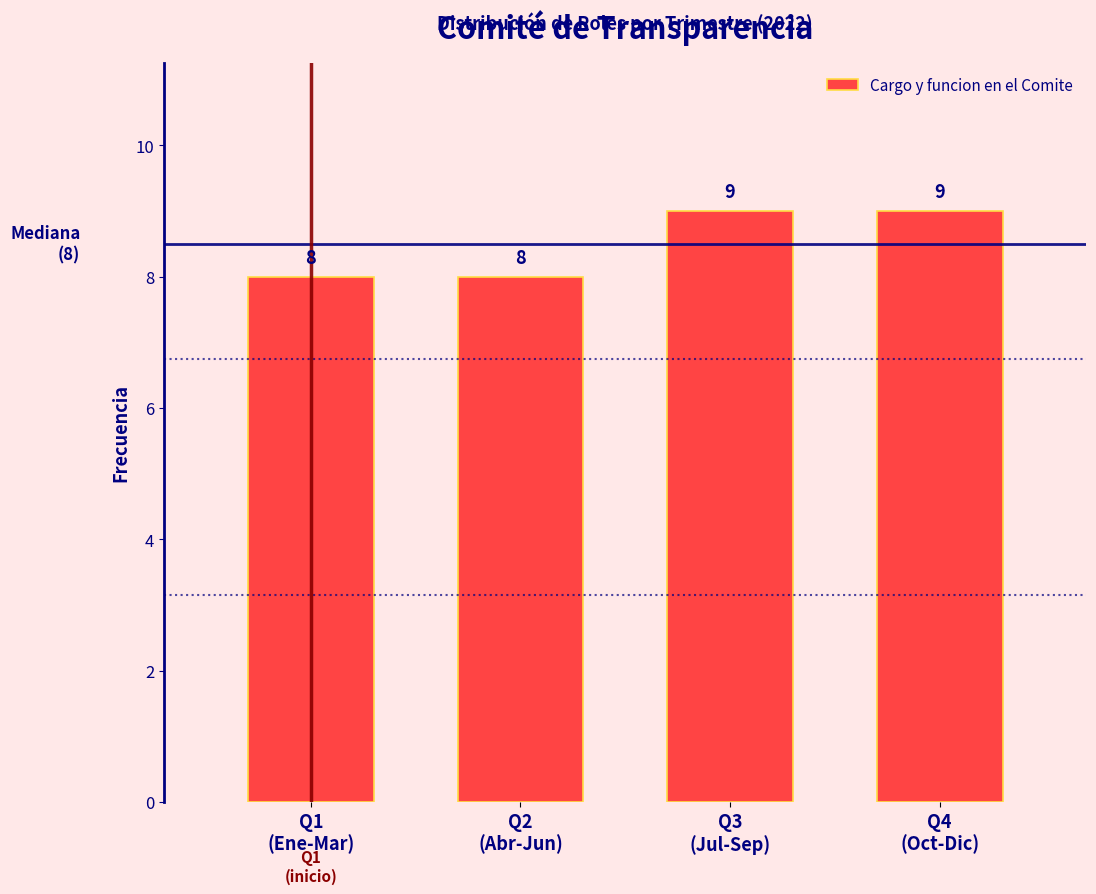

Reading left to right, list all the values displayed in this chart.

8	8	9	9